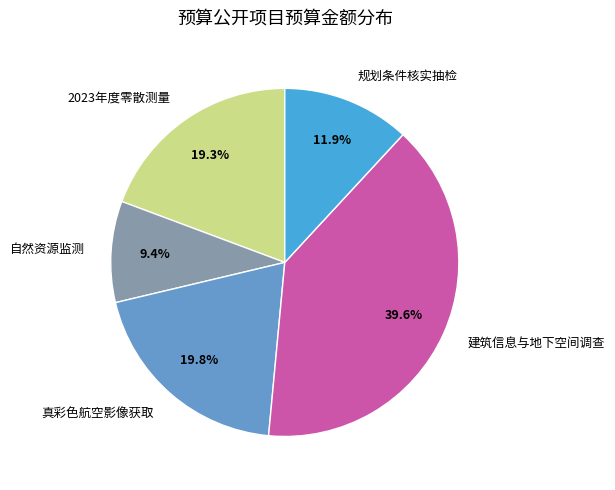

Is there a majority slice in this chart?

No